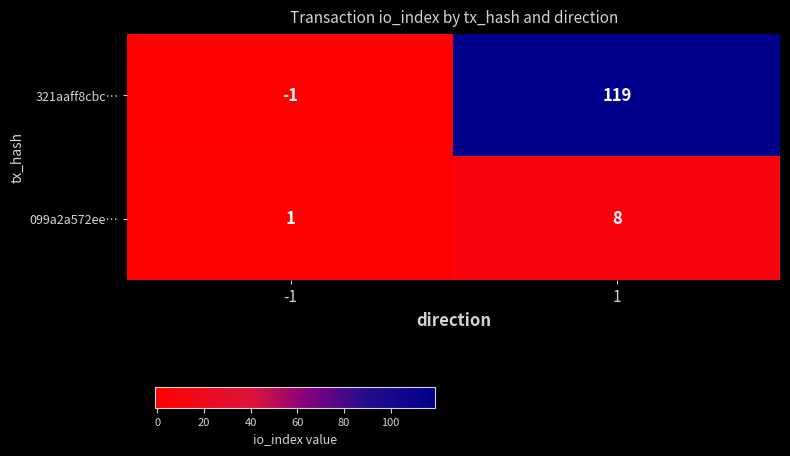

What is the sum of the 099a2a572ee… values at -1 and 1?

9